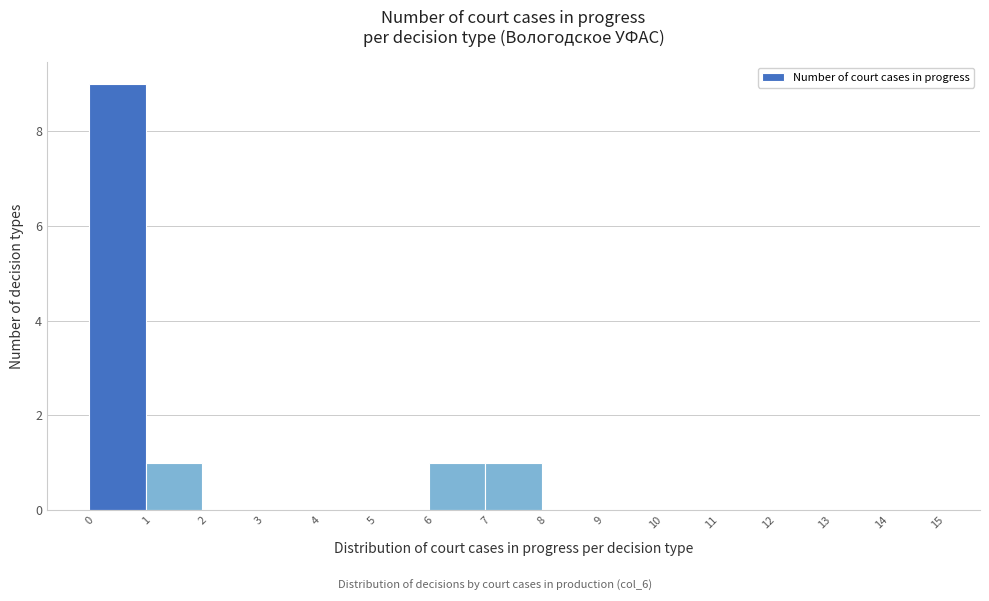

What is the height of the bar covering 0 to 1 on the x-axis? The values are not printed on the chart, so give them approximately, as read against the axis.

9